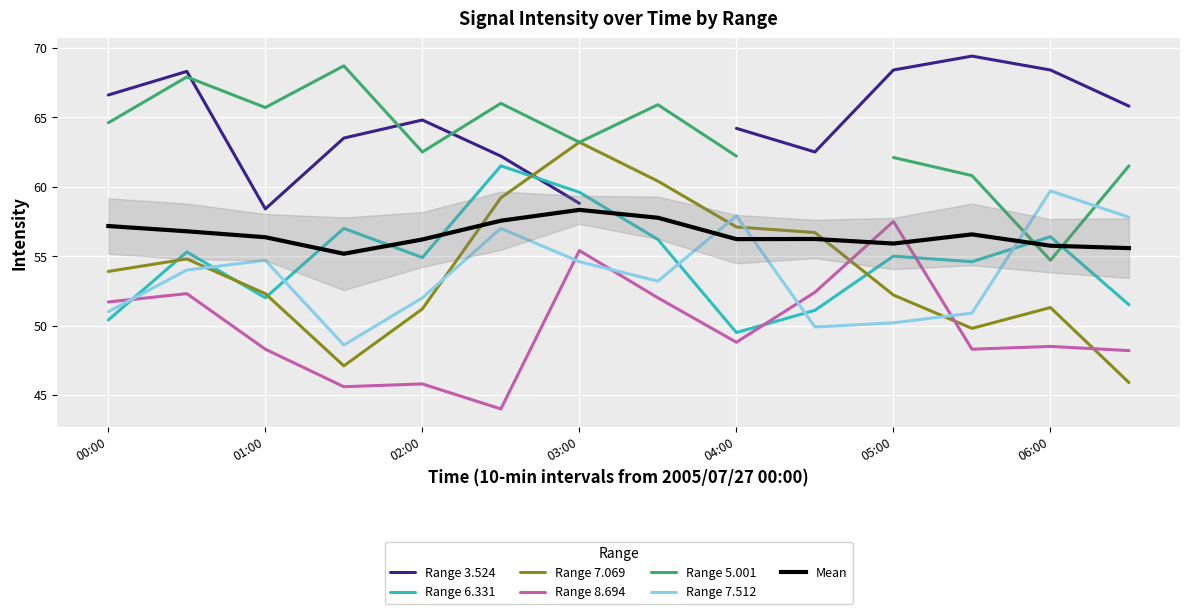

Count the number of categories in the chart.

14